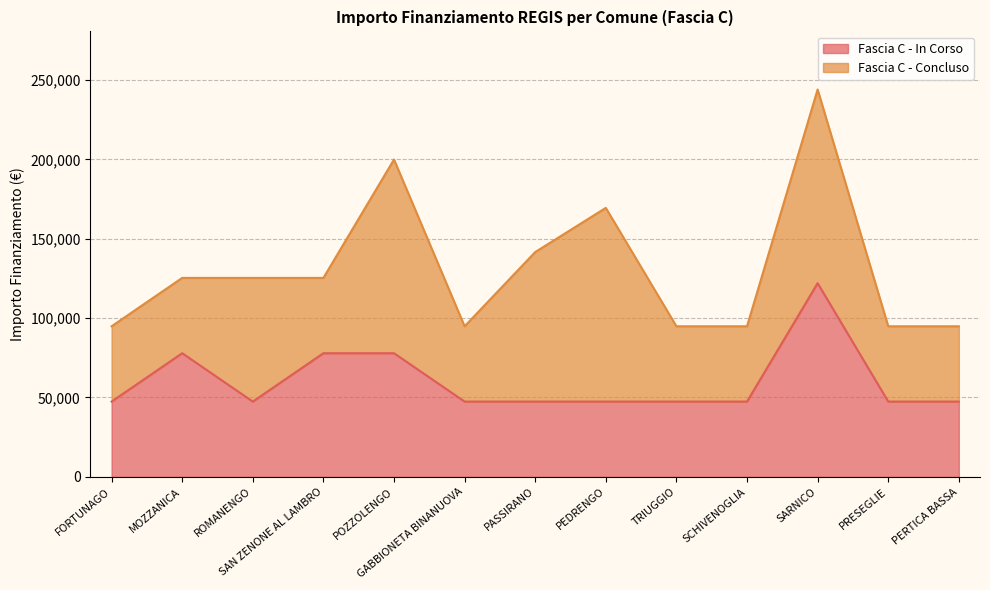

Count the values in the range 47427 to 77897.

12